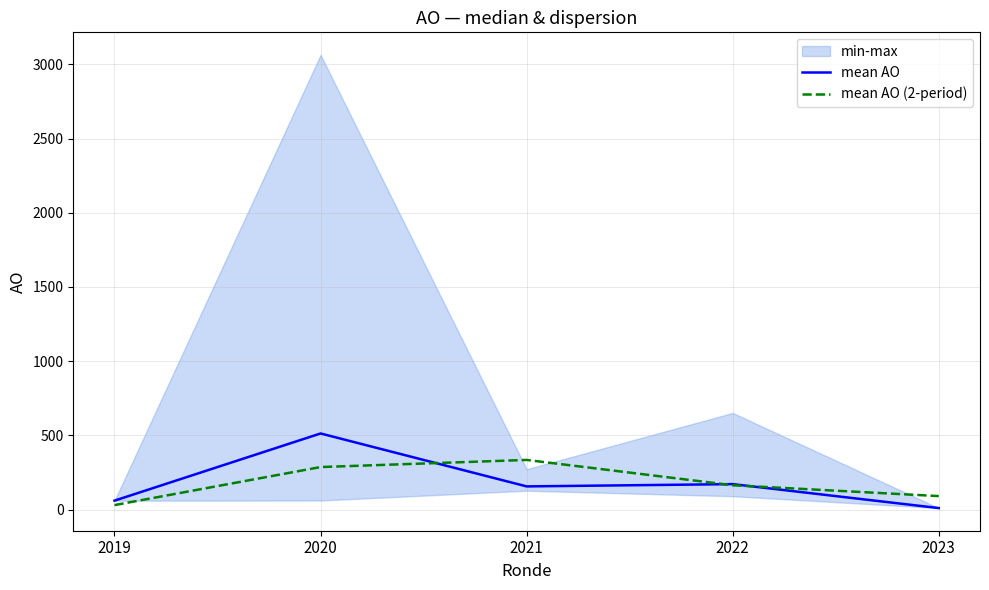

What is the approximate value of mean AO (2-period) at 2022?

163.6